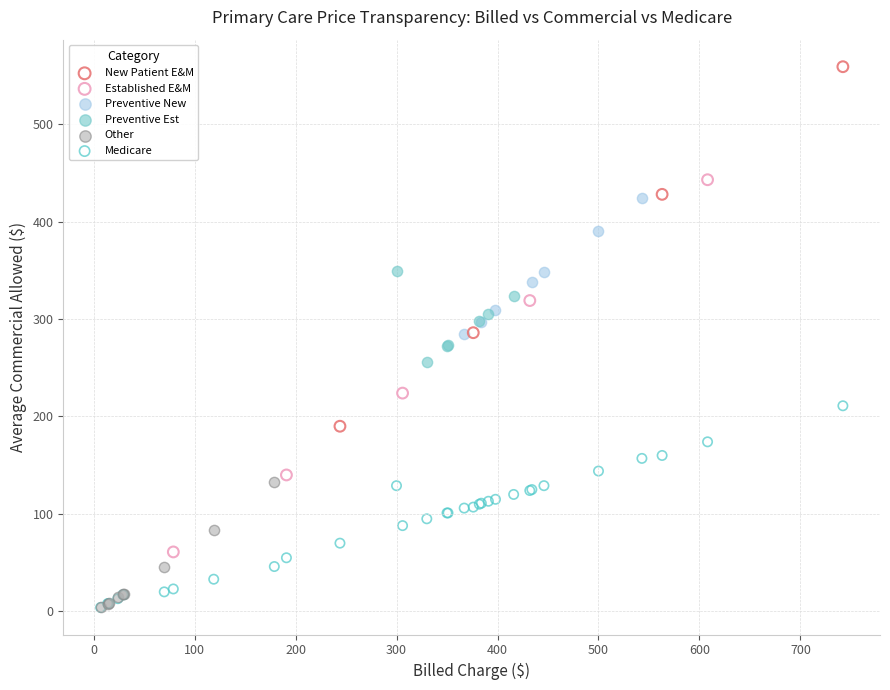

Which series contains the highest Y value?

New Patient E&M